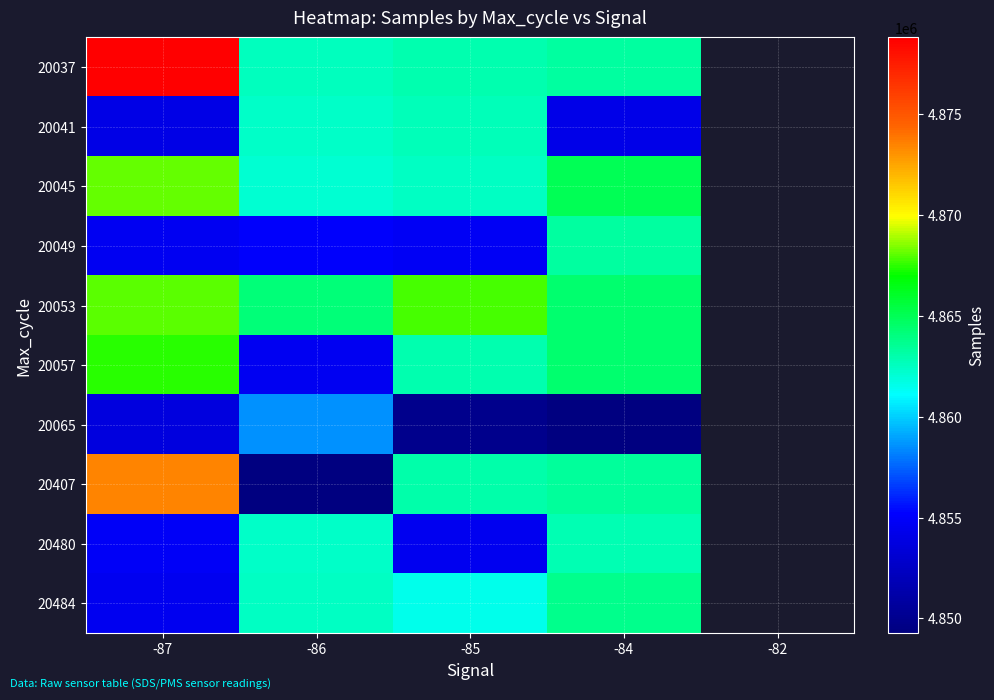

How many values in 20045 are above zero?

4